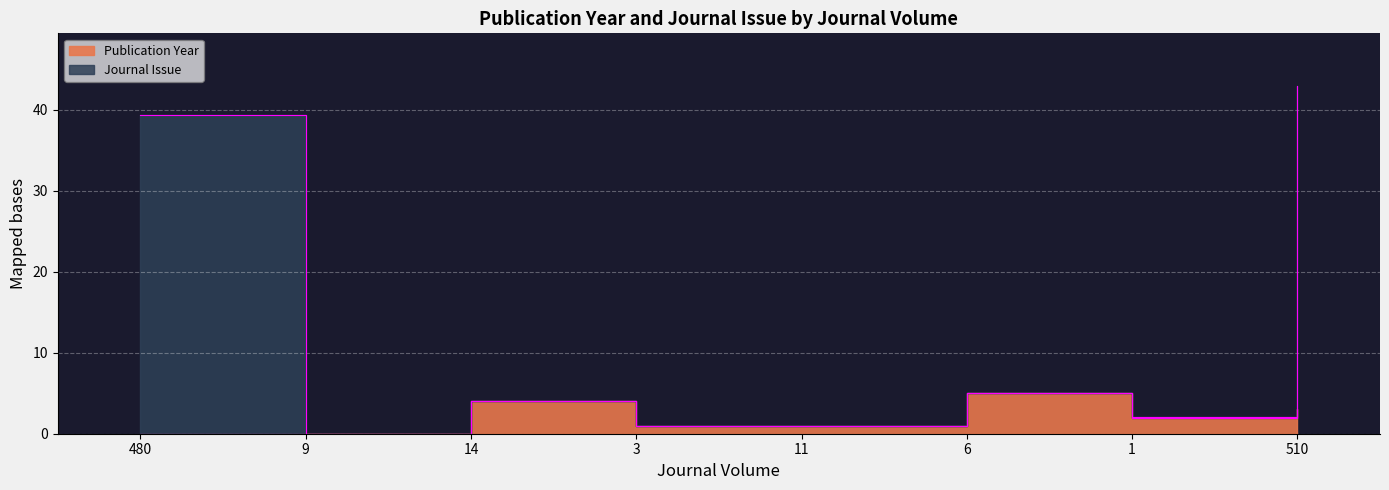

Does the chart display data point markers on the line(s)?

No